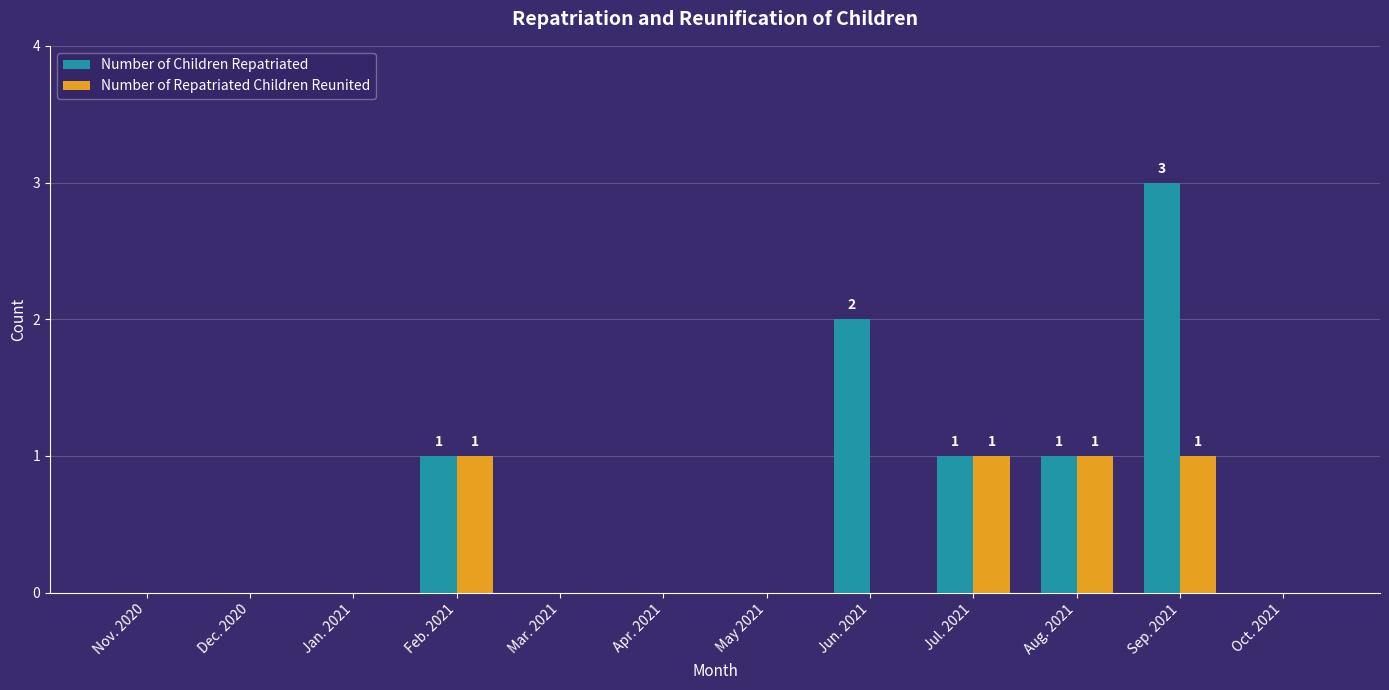

The Number of Children Repatriated series shows 2 at Jun. 2021. True or false?

True